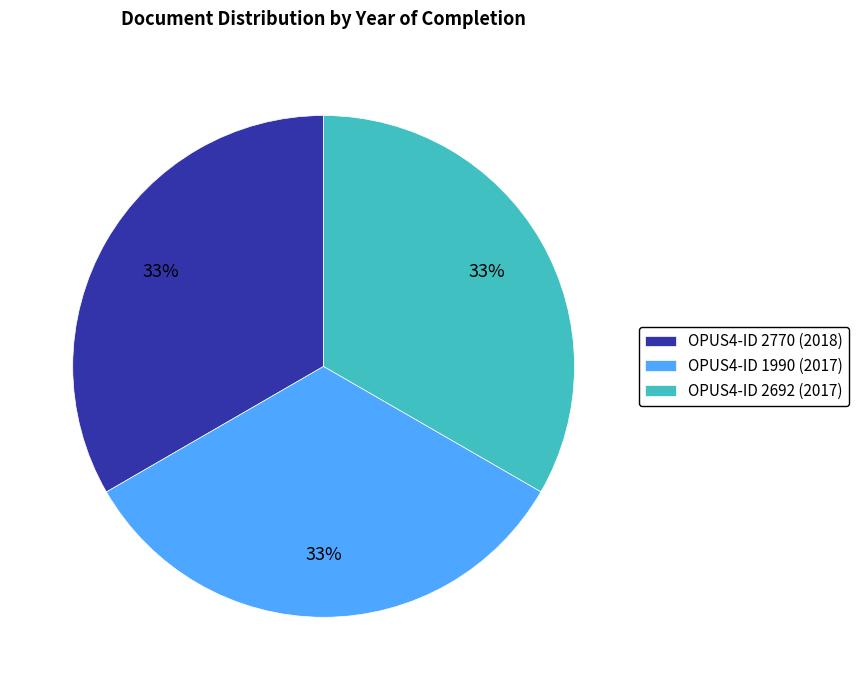

To the nearest percent, what is the combined percentage of OPUS4-ID 2770 (2018) and OPUS4-ID 1990 (2017)?

67%